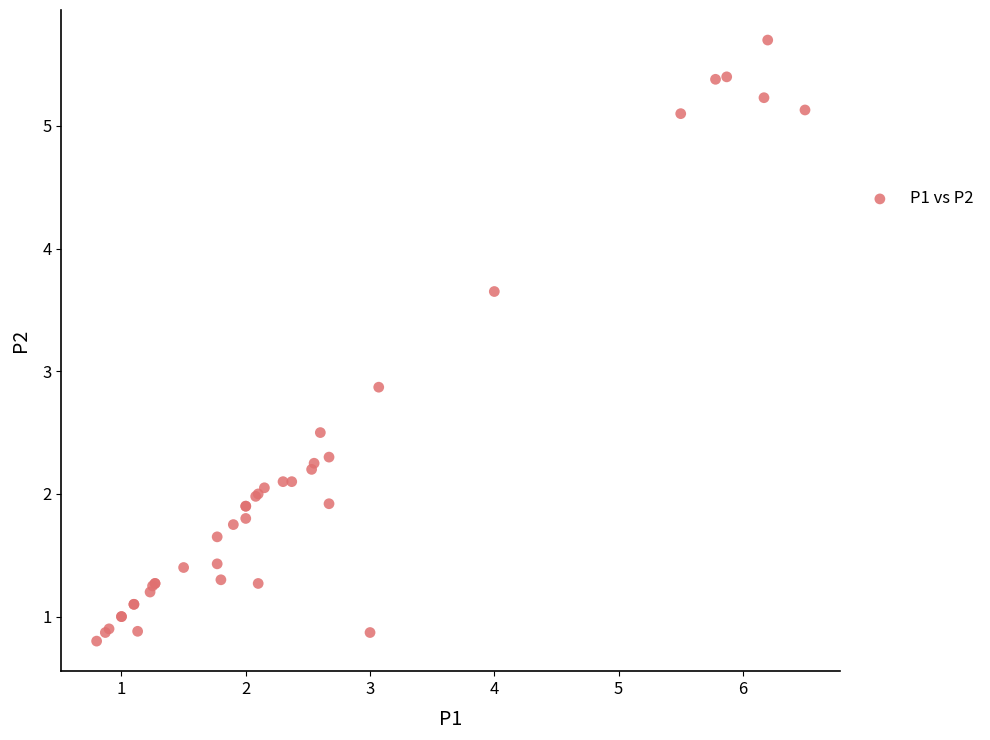

What Y value in the scatter plot is closest to 3?

2.9